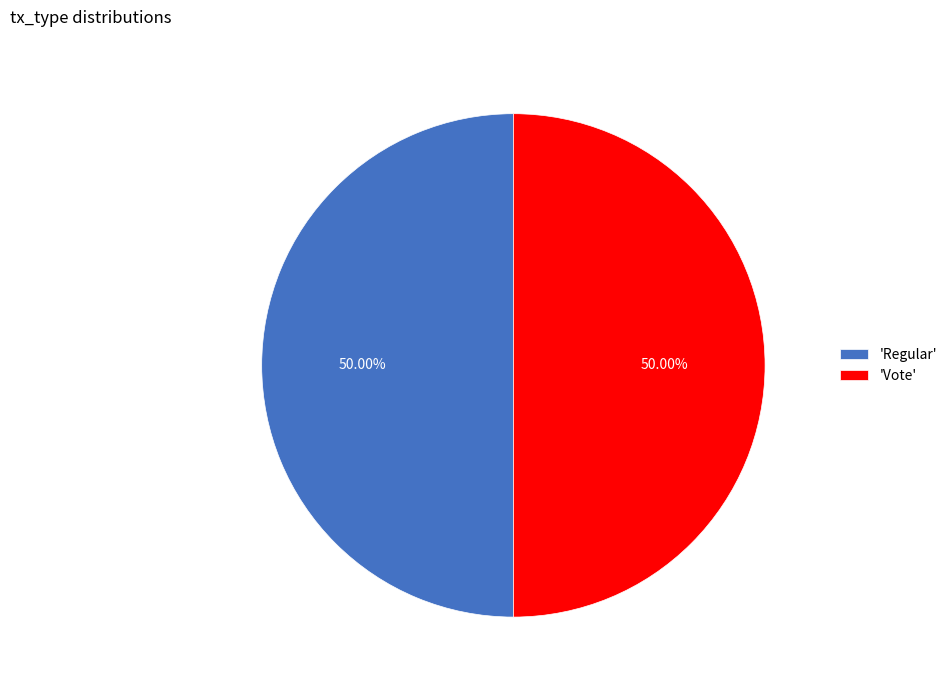

Do 'Vote' and 'Regular' together represent more than half of the pie?

Yes